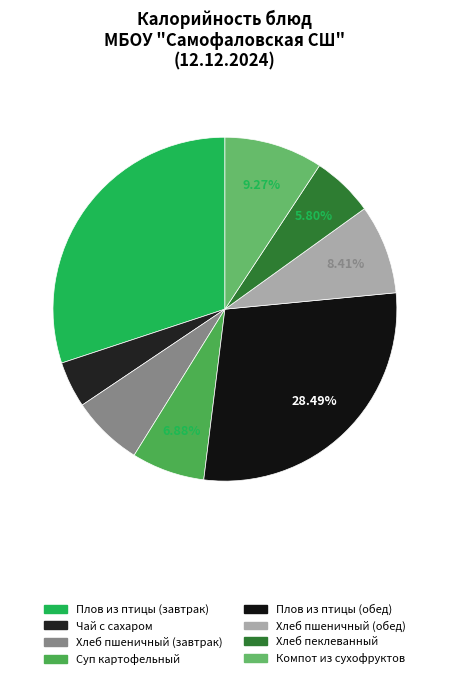

To the nearest percent, what is the combined percentage of Чай с сахаром and Хлеб пшеничный (обед)?

13%